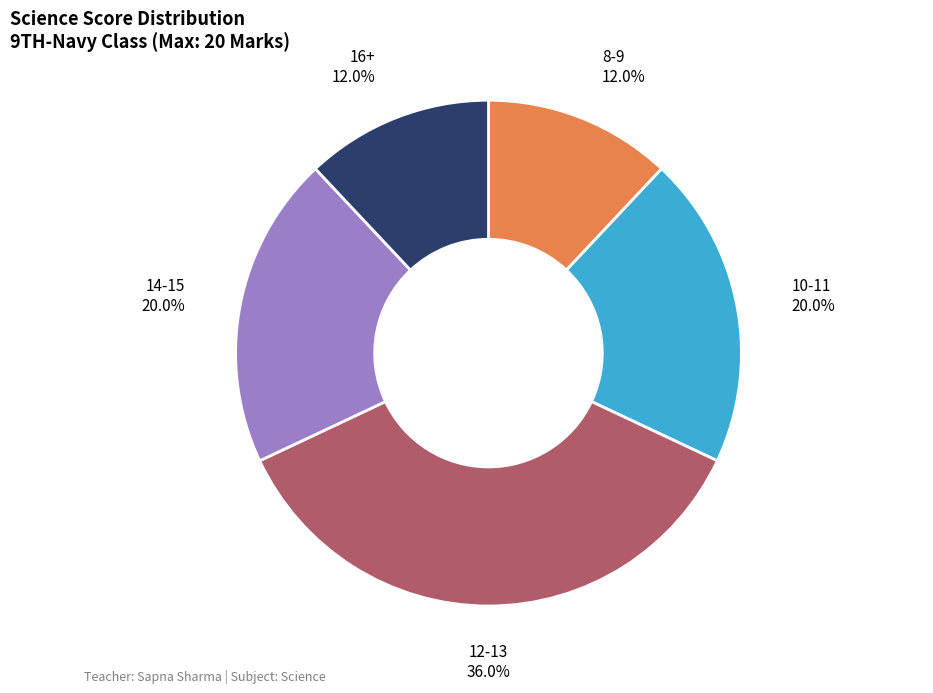

Count the number of slices in the pie.

5